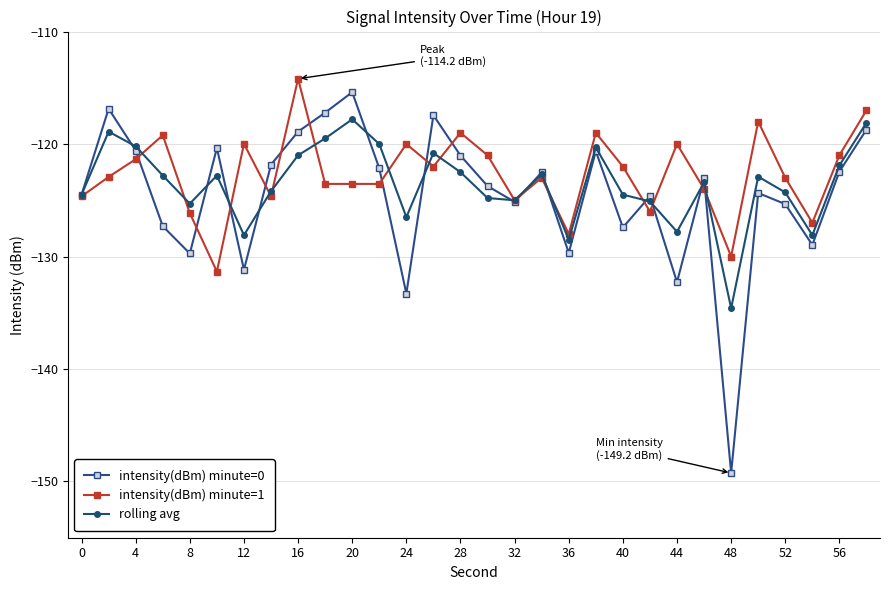

What is the difference between the maximum and minimum values in the intensity(dBm) minute=1 series?

17.1